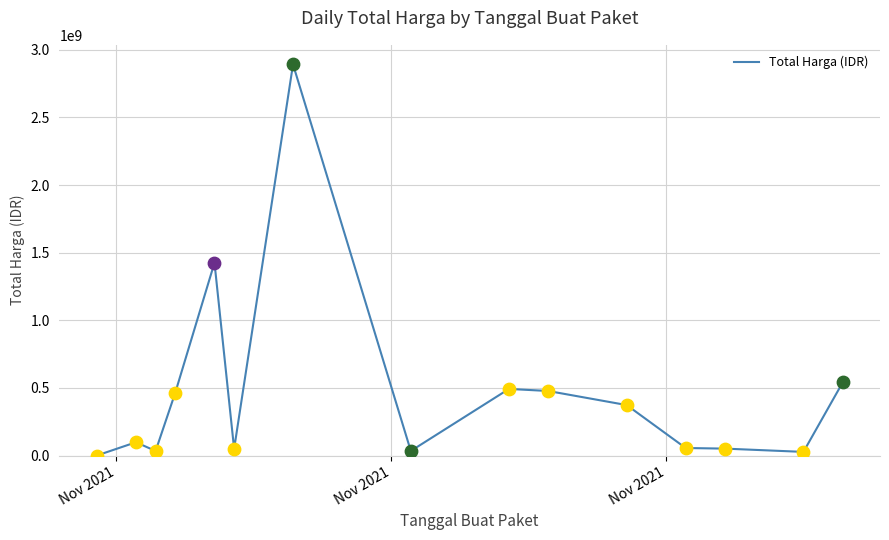

What is the greatest value displayed?

2892122000